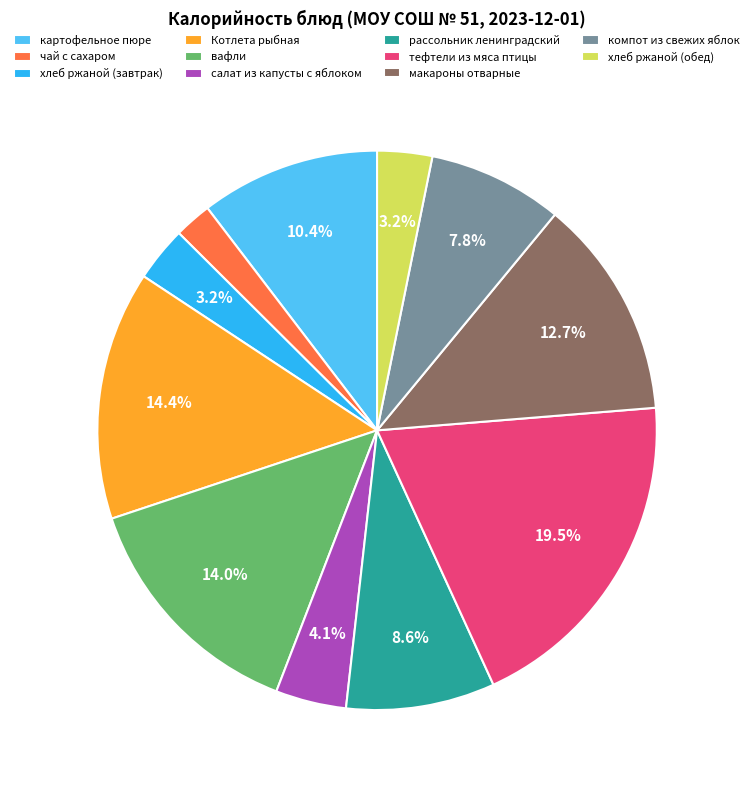

To the nearest percent, what is the difference between the largest and smallest slice percentages?

17%